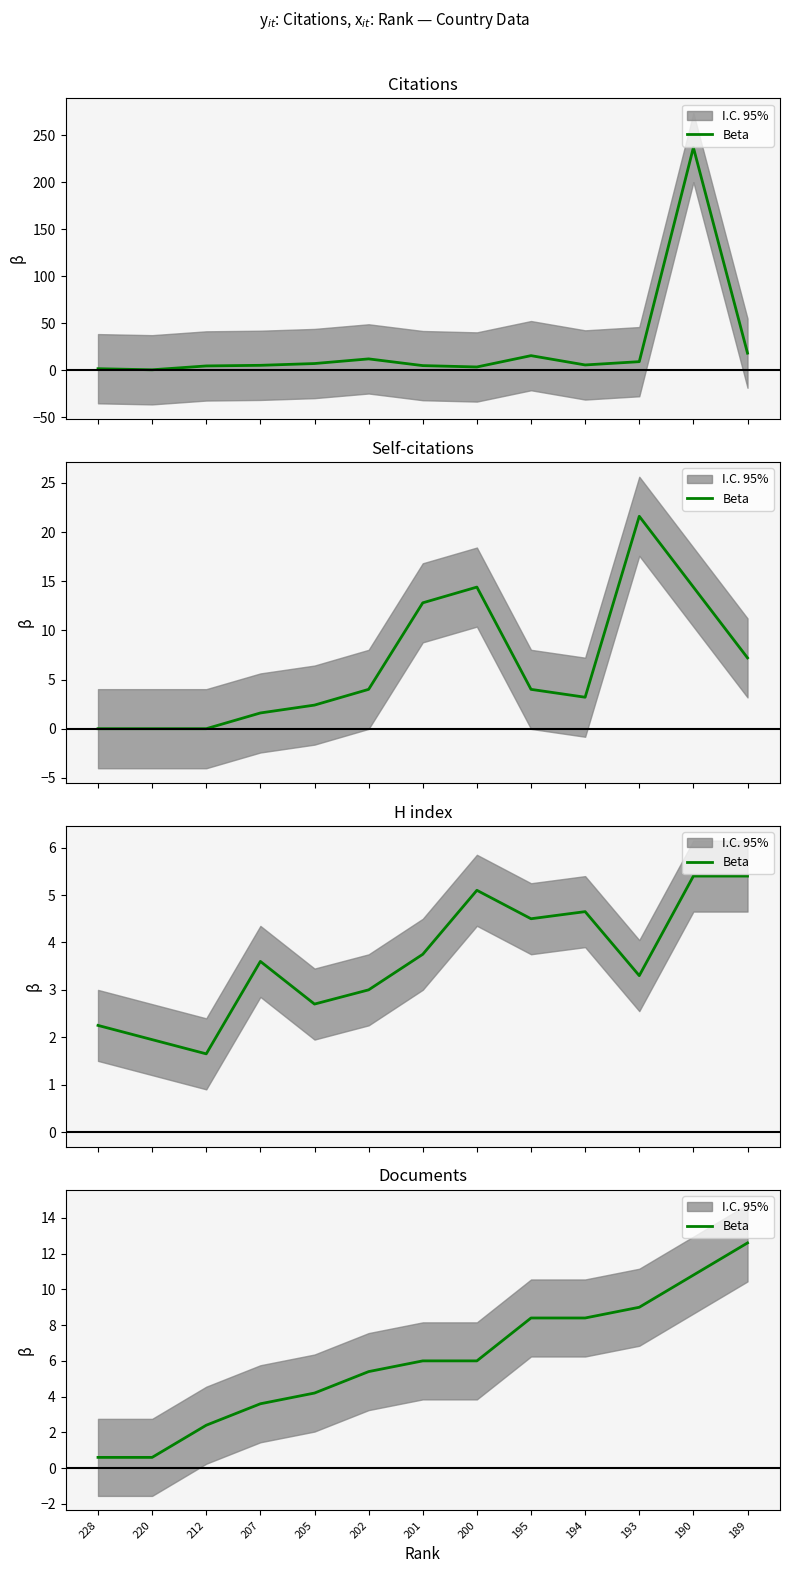

True or false: the data shows 4.2 at 205.

True